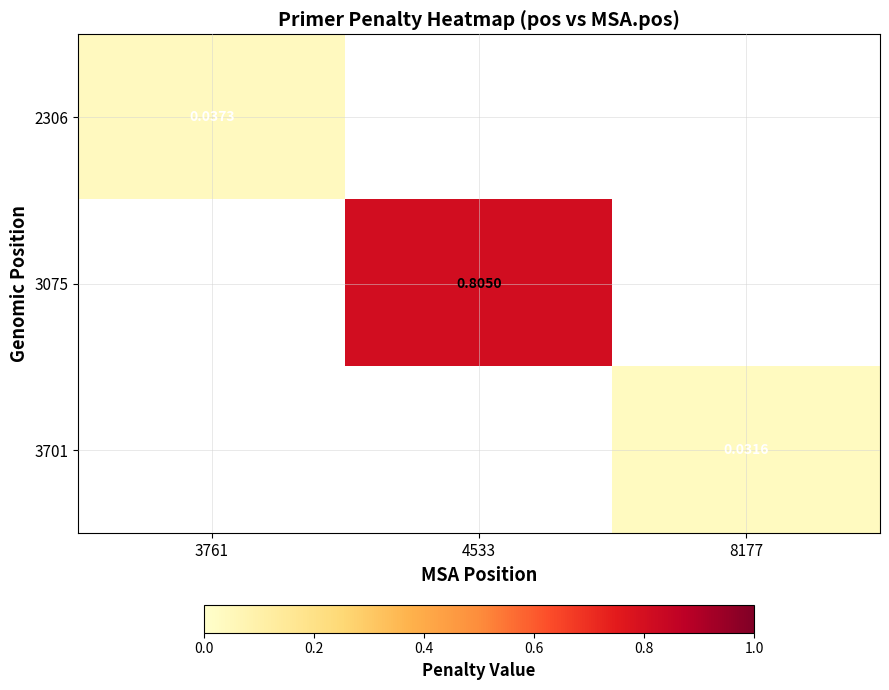

Which series has the widest spread of values?

2306